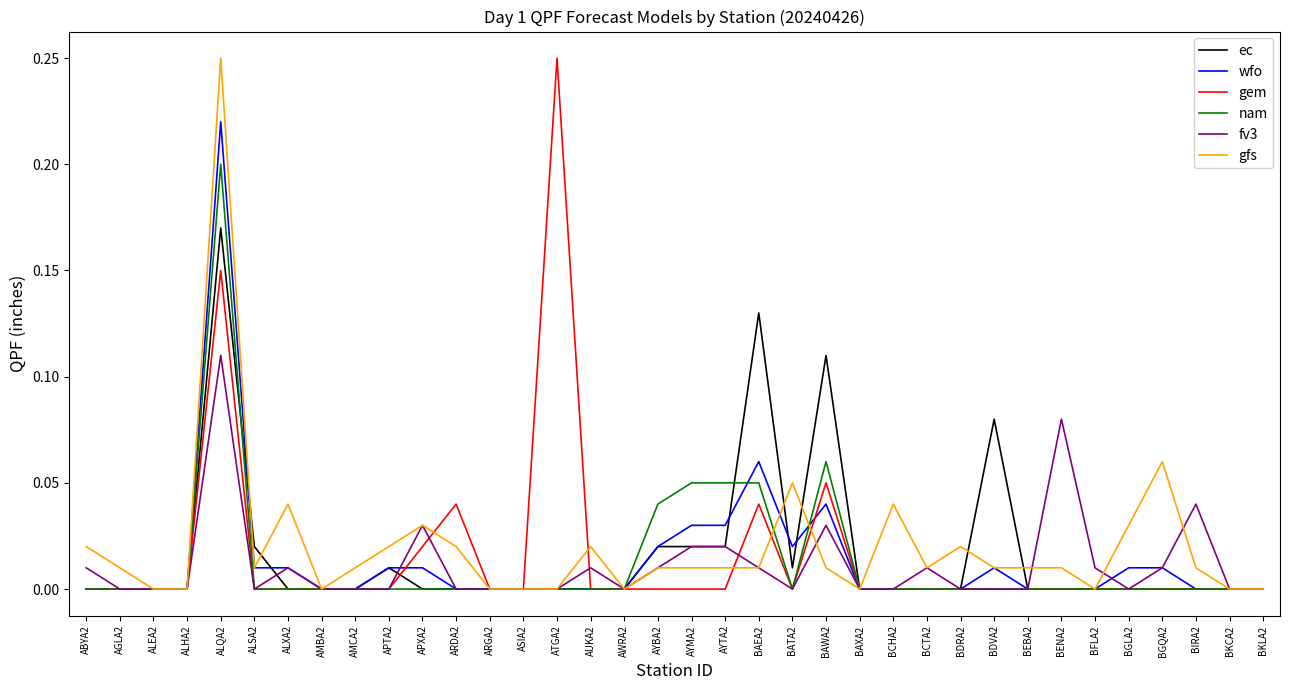

Between BENA2 and BKLA2, which series saw the biggest shift?

fv3